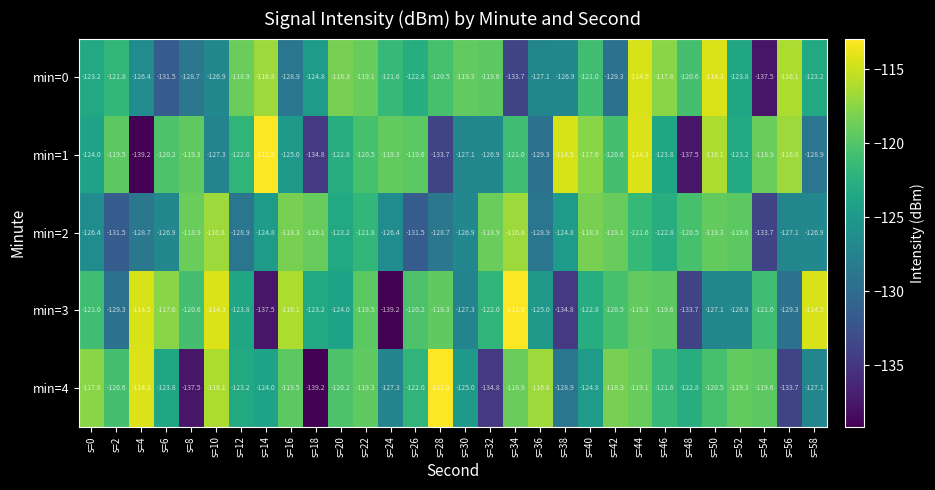

What is the approximate value of min=4 at s=46?

-121.6